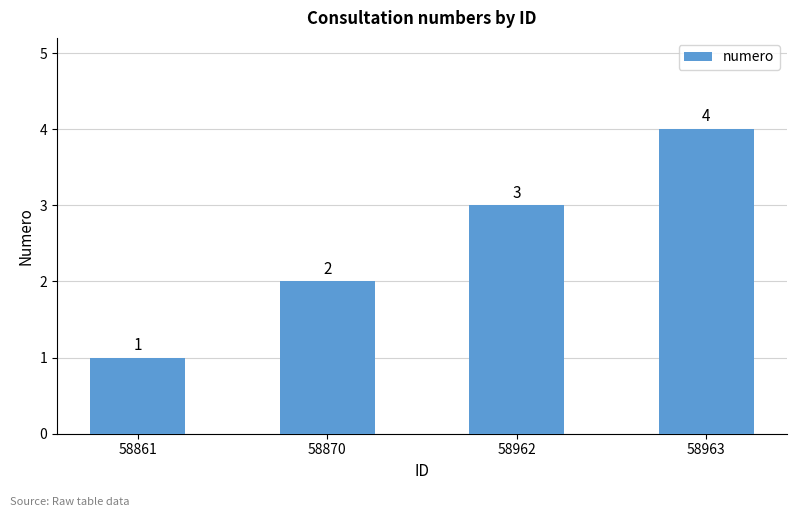

Which category has the lowest value across all series?

58861